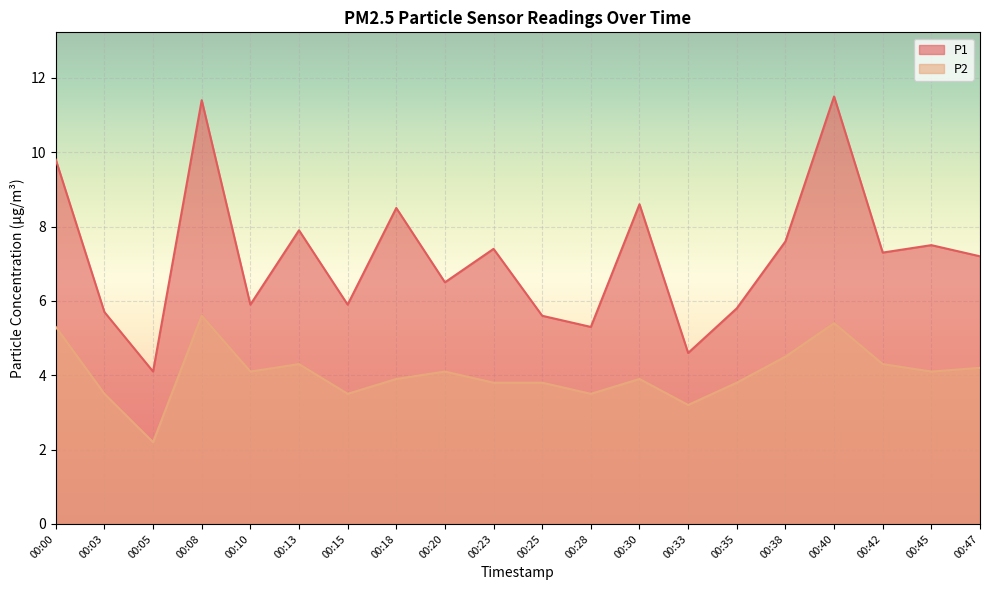

Reading left to right, extract all data points from this chart.

P1: 9.8	5.7	4.1	11.4	5.9	7.9	5.9	8.5	6.5	7.4	5.6	5.3	8.6	4.6	5.8	7.6	11.5	7.3	7.5	7.2
P2: 5.3	3.5	2.2	5.6	4.1	4.3	3.5	3.9	4.1	3.8	3.8	3.5	3.9	3.2	3.8	4.5	5.4	4.3	4.1	4.2